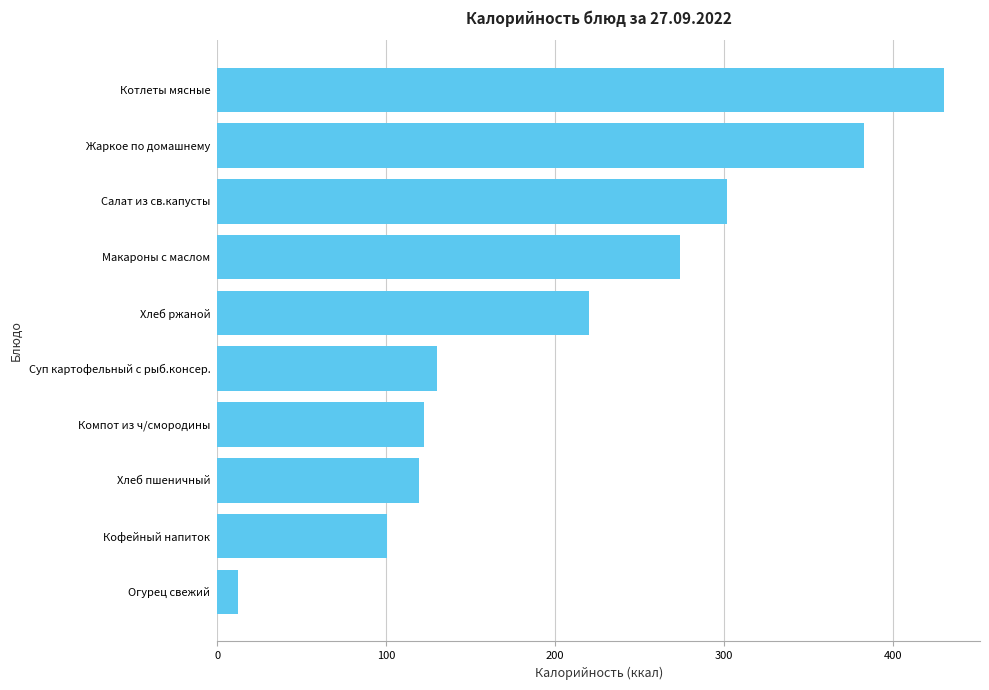

What is the change in value from Макароны с маслом to Суп картофельный с рыб.консер.?

-144.0